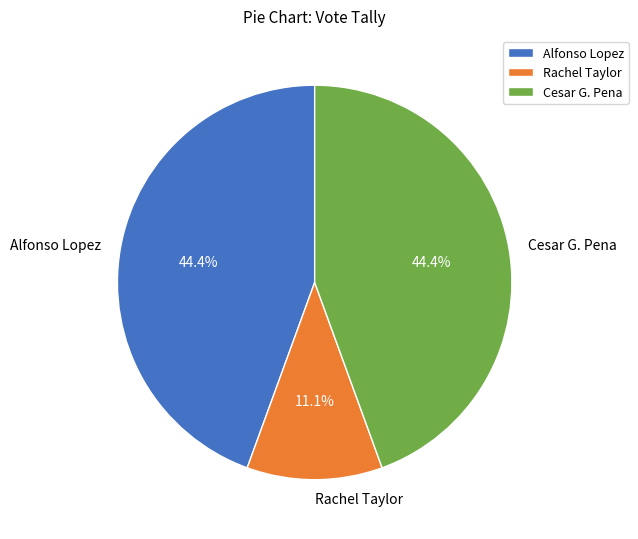

Is it true that Alfonso Lopez is 44% of the pie?

True